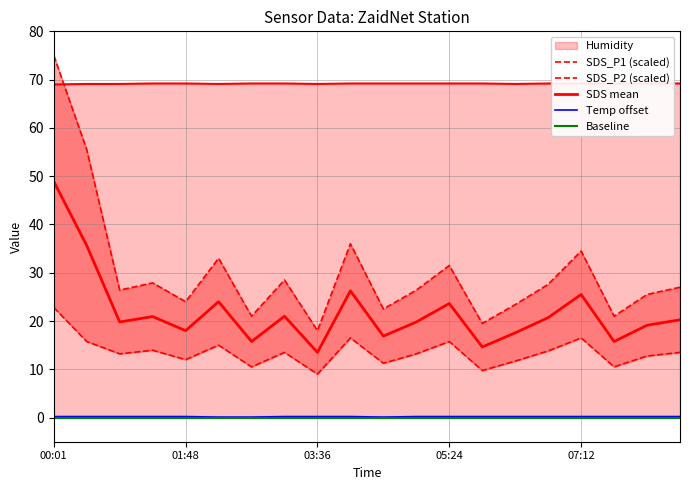

Reading left to right, extract all data points from this chart.

SDS_P1 (scaled): 75.0	55.5	26.4	27.9	24.0	33.0	21.0	28.5	18.0	36.0	22.5	26.4	31.5	19.5	23.4	27.6	34.5	21.0	25.5	27.0
SDS_P2 (scaled): 22.8	15.8	13.2	14.0	12.0	15.0	10.5	13.5	9.0	16.5	11.2	13.2	15.8	9.8	11.7	13.8	16.5	10.5	12.8	13.5
SDS mean: 48.9	35.6	19.8	20.9	18.0	24.0	15.8	21.0	13.5	26.2	16.9	19.8	23.6	14.6	17.6	20.7	25.5	15.8	19.1	20.2
Temp offset: 0.2	0.2	0.2	0.2	0.2	0.1	0.1	0.2	0.2	0.2	0.1	0.2	0.2	0.2	0.2	0.2	0.2	0.2	0.2	0.2
Baseline: 0.0	0.0	0.0	0.0	0.0	0.0	0.0	0.0	0.0	0.0	0.0	0.0	0.0	0.0	0.0	0.0	0.0	0.0	0.0	0.0